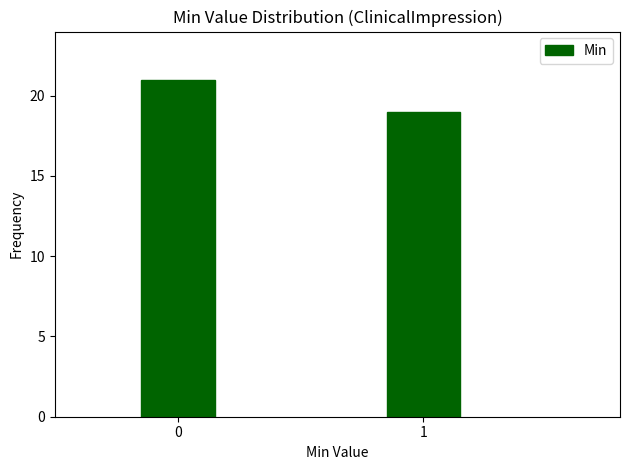

Reading right to left, list all the values displayed in this chart.

19	21